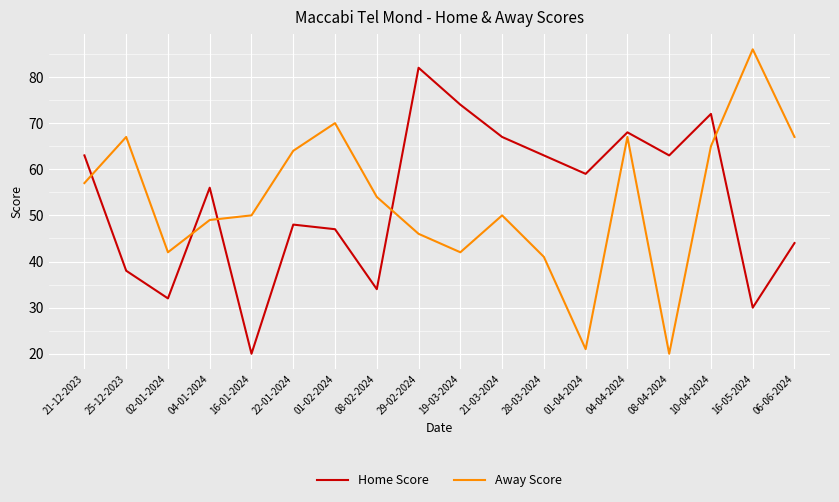

What are all the series names shown in the legend?

Home Score, Away Score